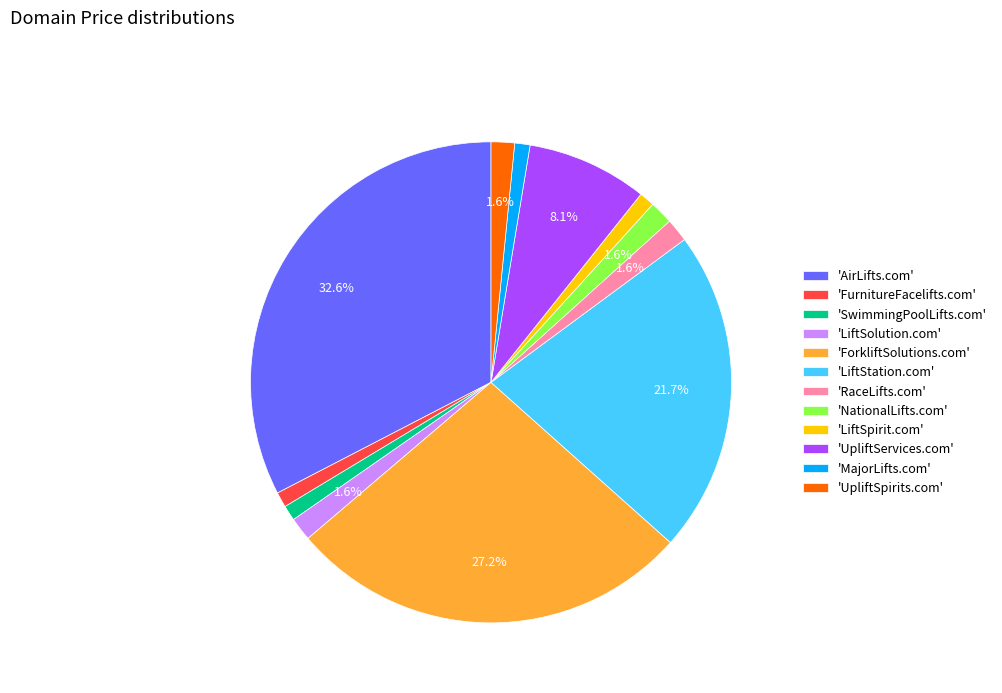

Is there any slice that represents more than half of the pie?

No